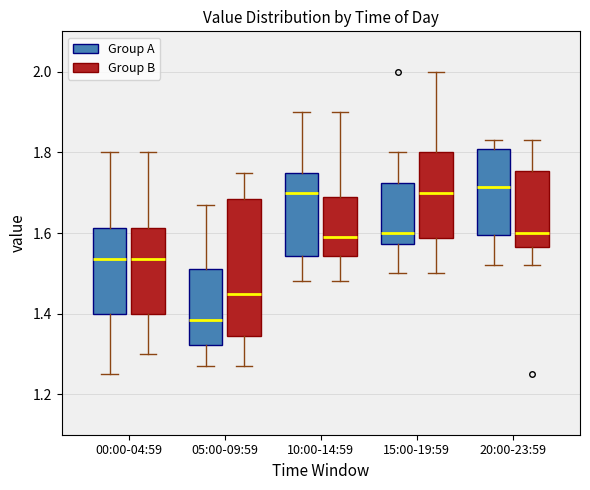

Where is the lower edge of the box for 05:00-09:59 (Group A) on the y-axis? The values are not printed on the chart, so give them approximately, as read against the axis.

1.32